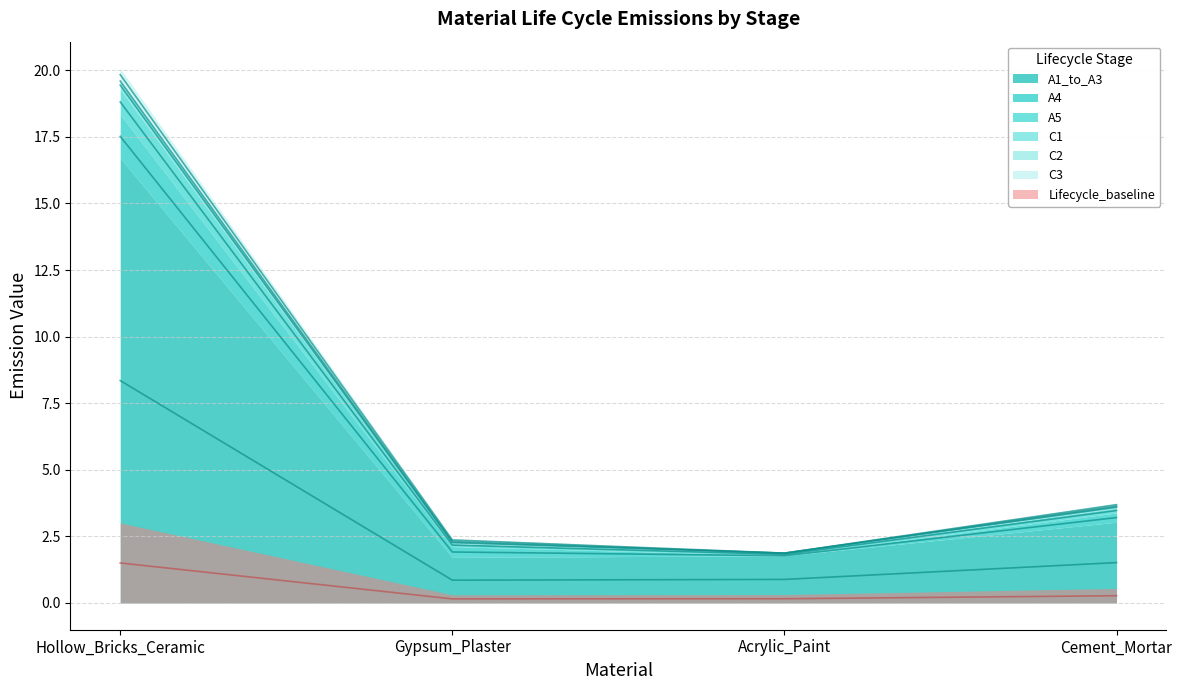

What is the difference between the A1_to_A3 values at Gypsum_Plaster and Acrylic_Paint?

0.1